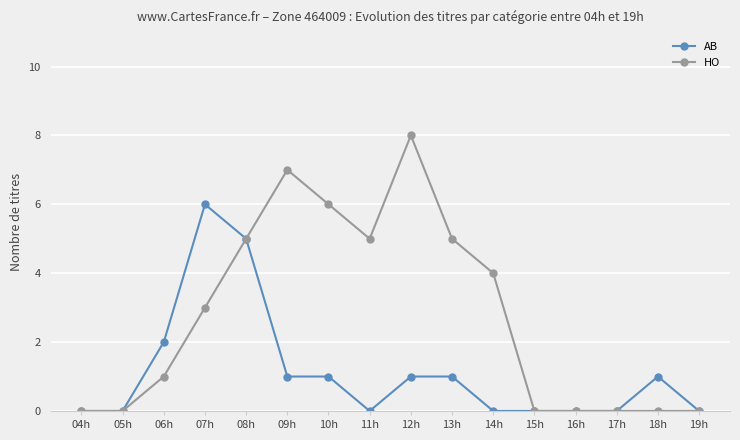

List the series in order of their peak value, highest first.

HO, AB